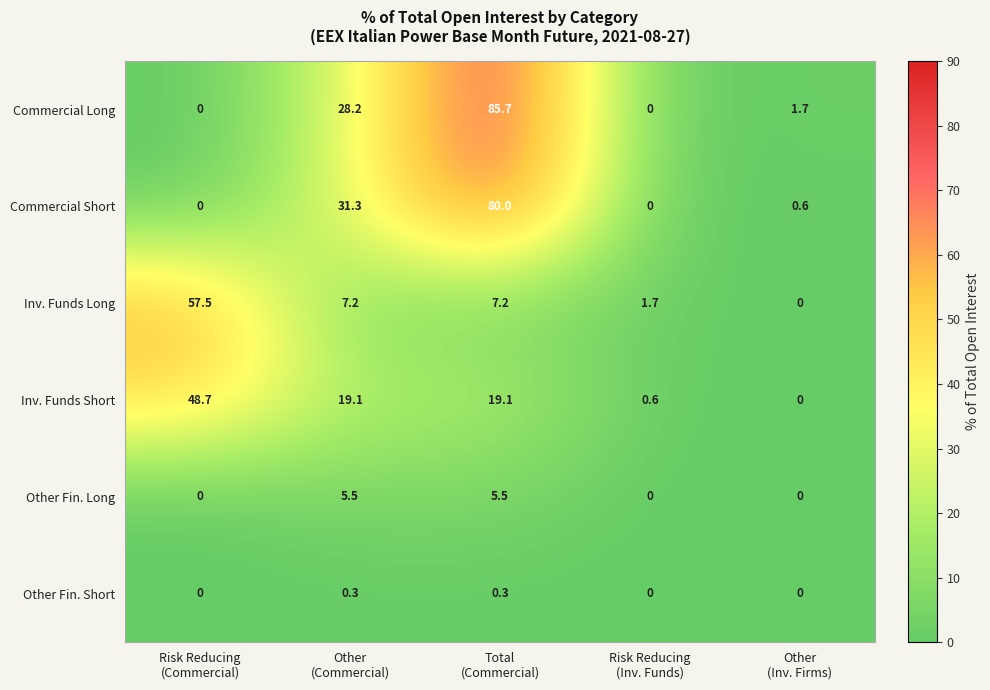

Reading left to right, extract all data points from this chart.

Commercial Long: 0.0	28.2	85.7	0.0	1.7
Commercial Short: 0.0	31.3	80.0	0.0	0.6
Inv. Funds Long: 57.5	7.2	7.2	1.7	0.0
Inv. Funds Short: 48.7	19.1	19.1	0.6	0.0
Other Fin. Long: 0.0	5.5	5.5	0.0	0.0
Other Fin. Short: 0.0	0.3	0.3	0.0	0.0